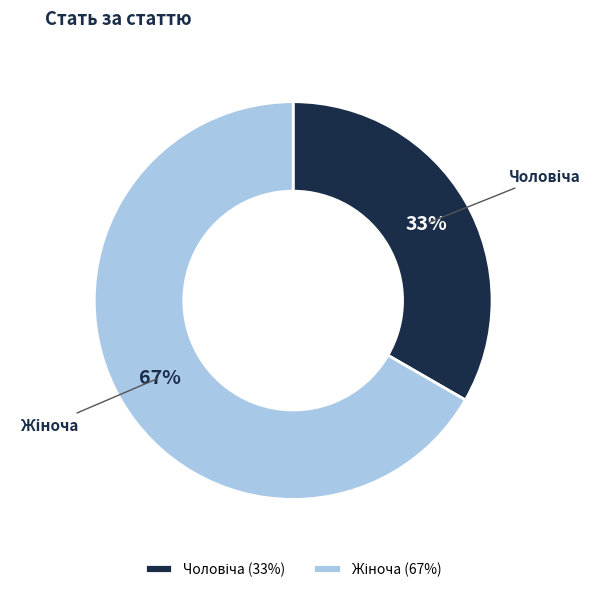

Is there any slice that represents more than half of the pie?

Yes